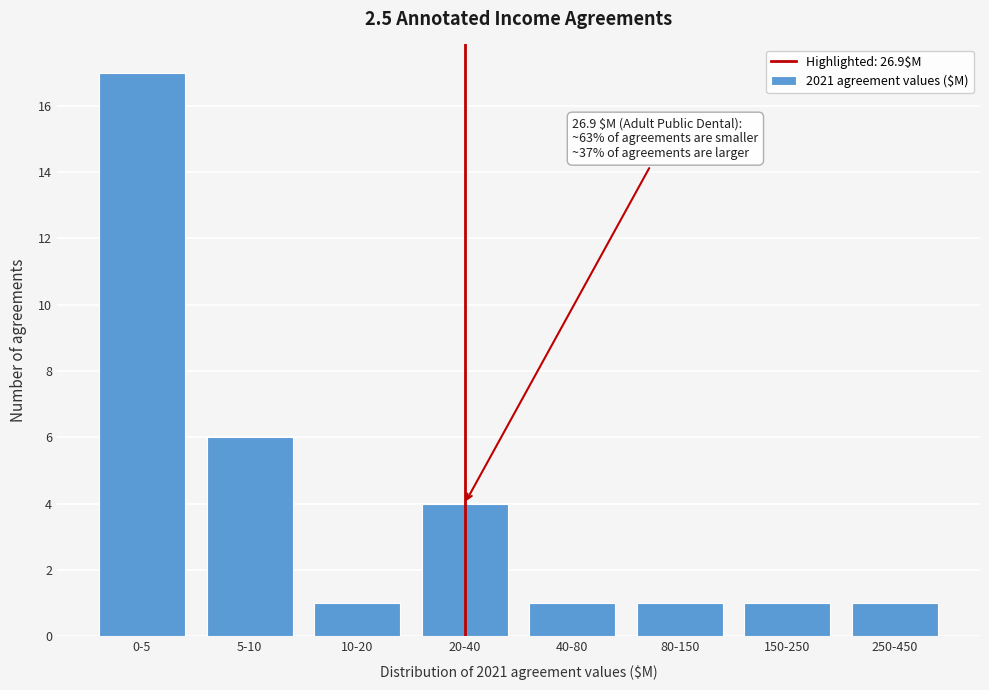

Reading right to left, what are all the values shown in this chart?

1	1	1	1	4	1	6	17